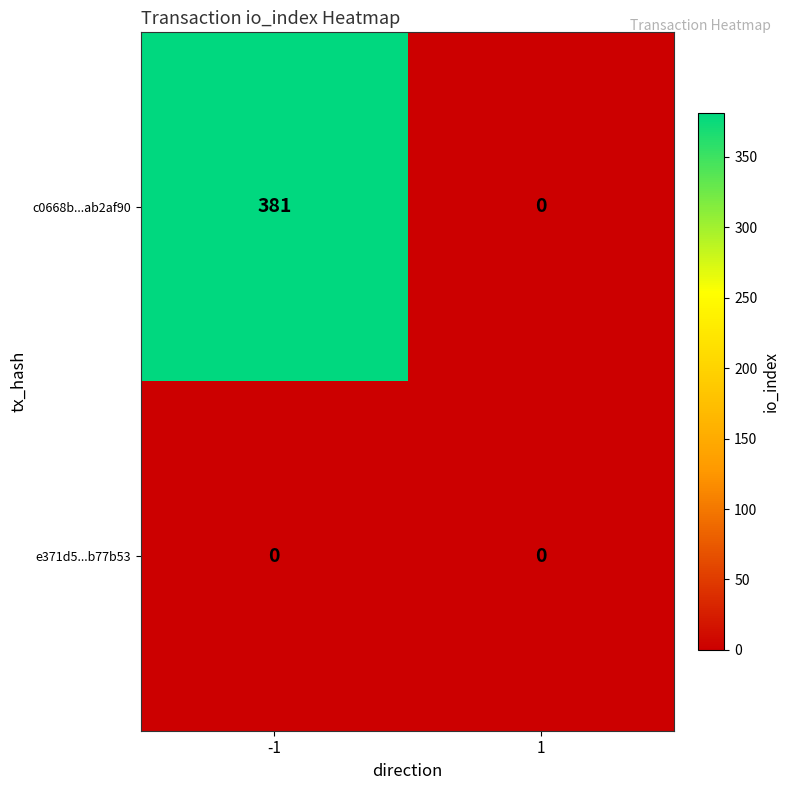

Reading right to left, extract all data points from this chart.

c0668b...ab2af90: 0	381
e371d5...b77b53: 0	0